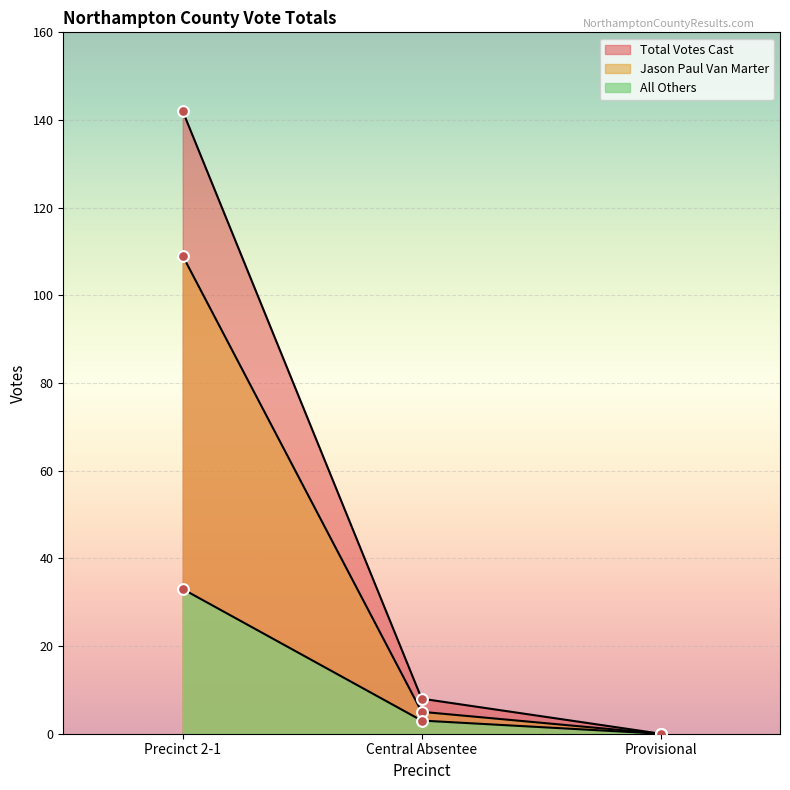

What are all the series names shown in the legend?

Total Votes Cast, Jason Paul Van Marter, All Others